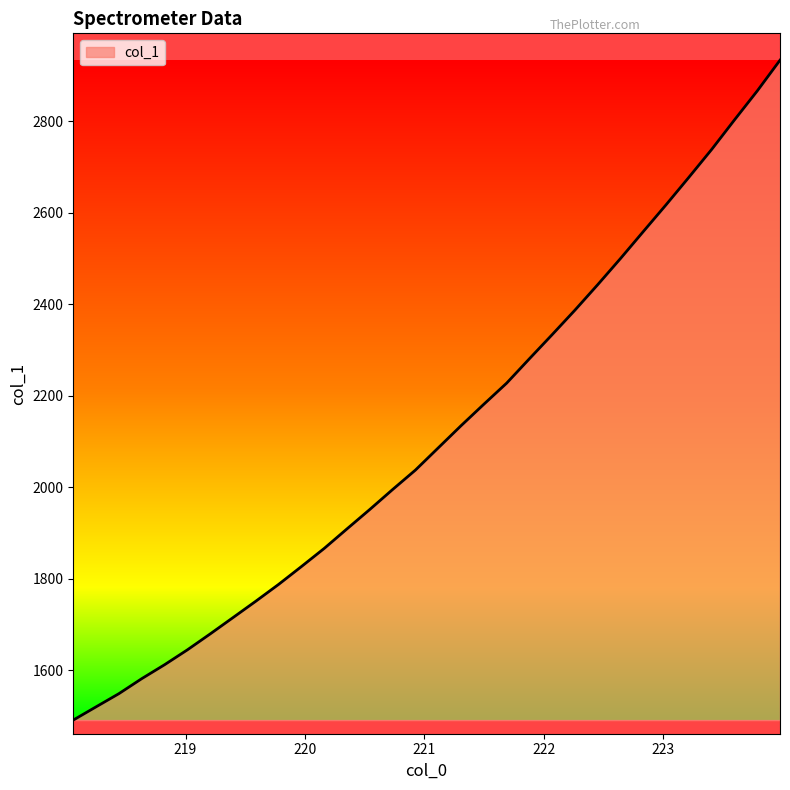

Count the number of categories in the chart.

32